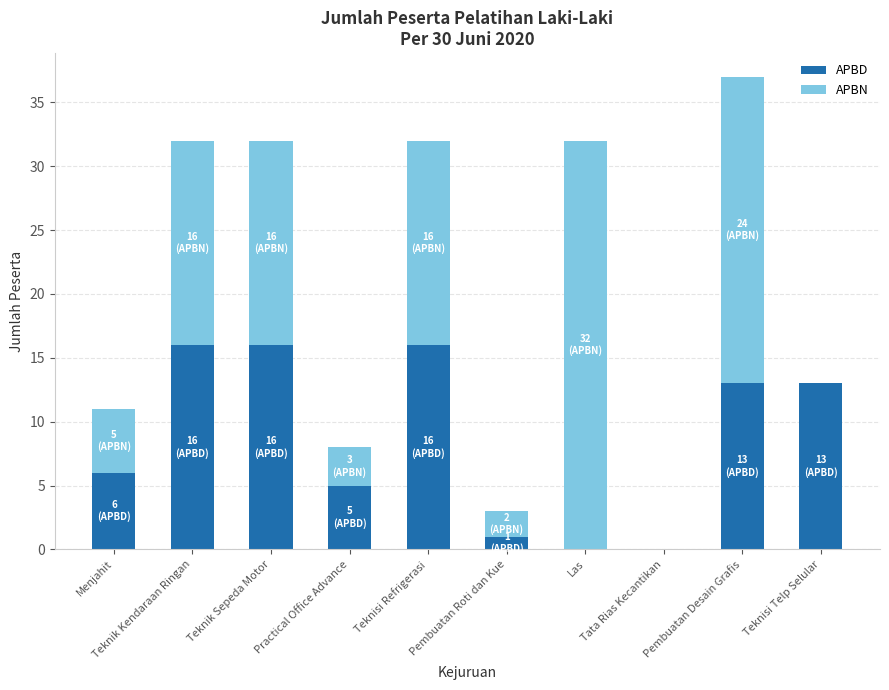

Are the bars horizontal?

No